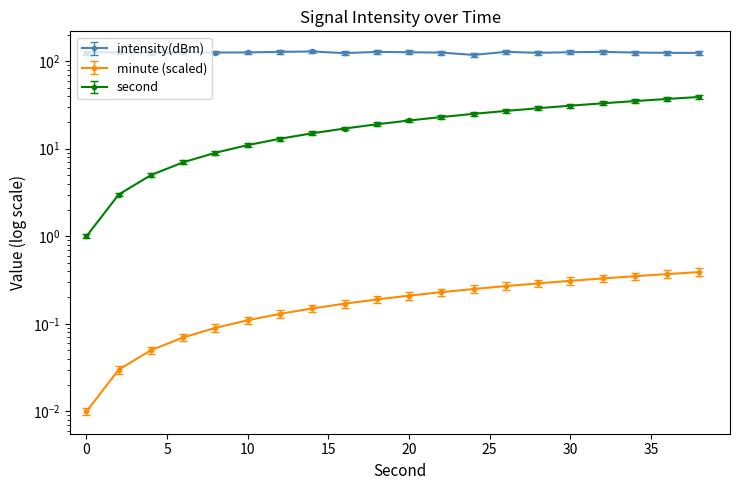

At which label does intensity(dBm) reach its peak?

14